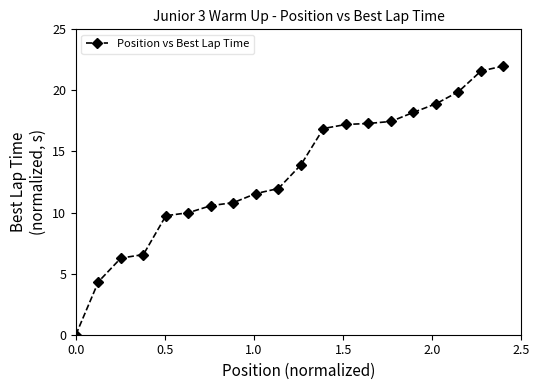

Count the number of values greater than 13.

10